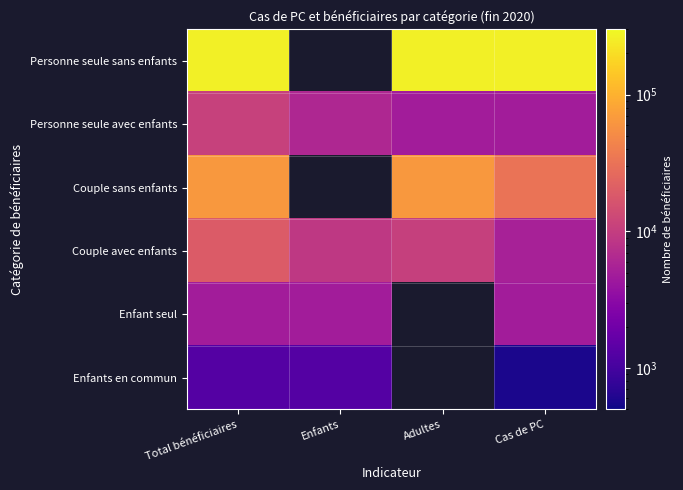

What is the maximum value for Enfants en commun?

1289.0